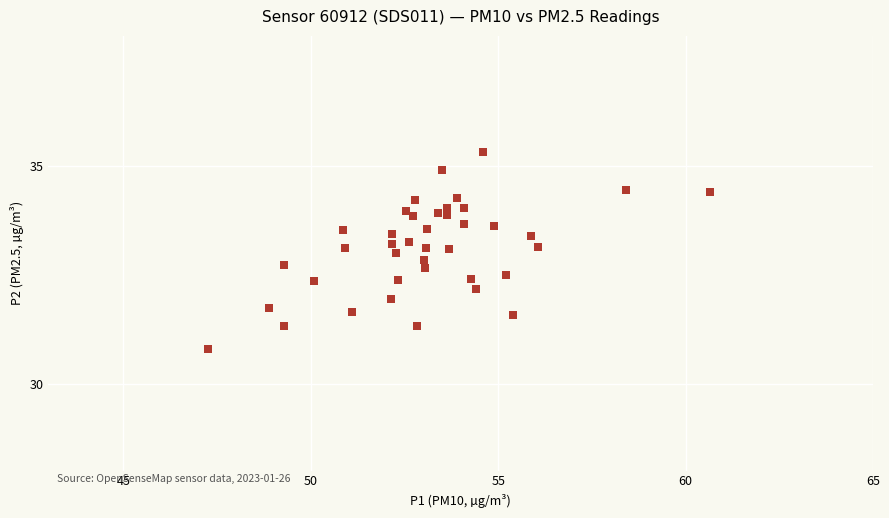

What is the range of Y values (max minus min)?

4.5